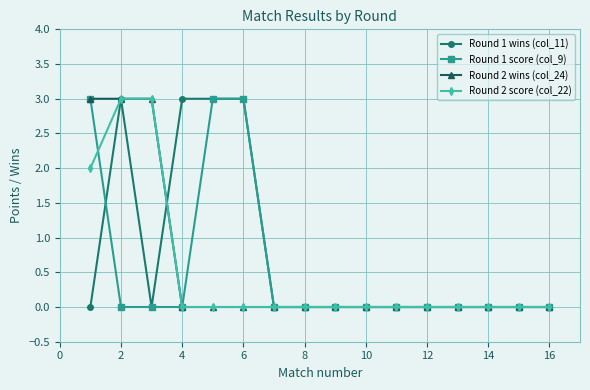

Which series has the largest total across all categories?

Round 1 wins (col_11)